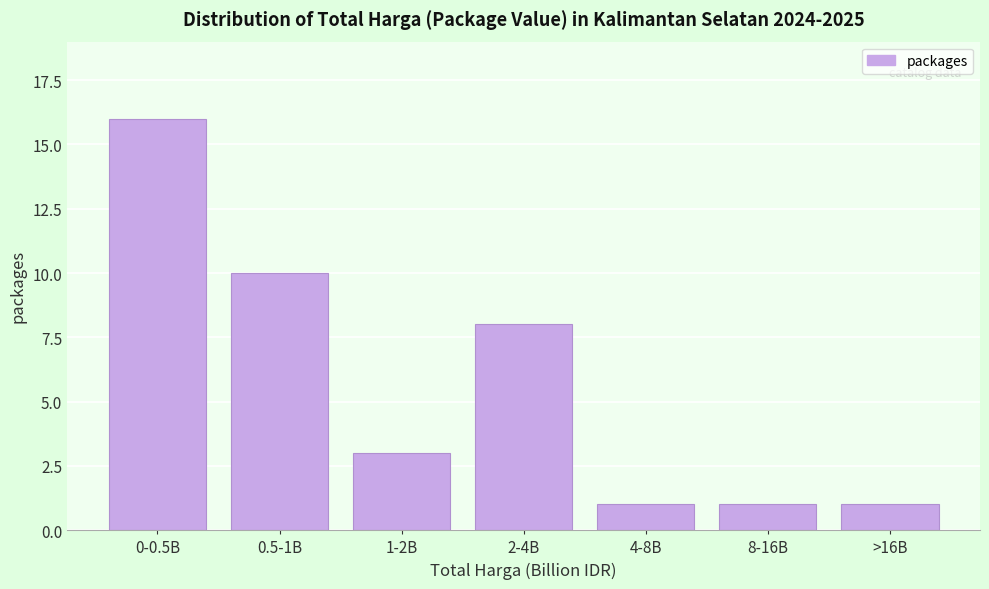

Reading right to left, what are all the values shown in this chart?

1	1	1	8	3	10	16